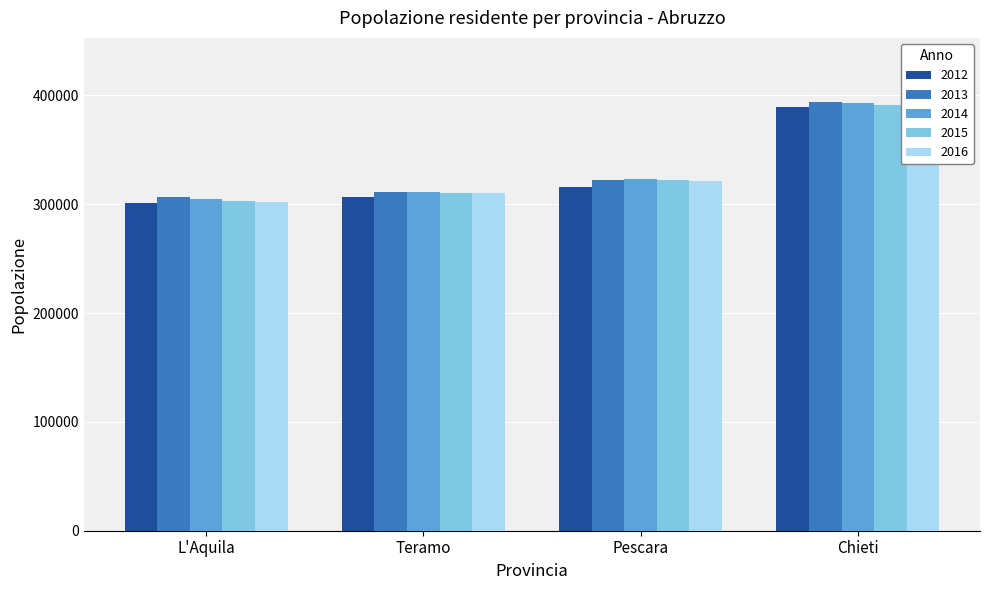

What is the lowest value of the 2012 series?

300774